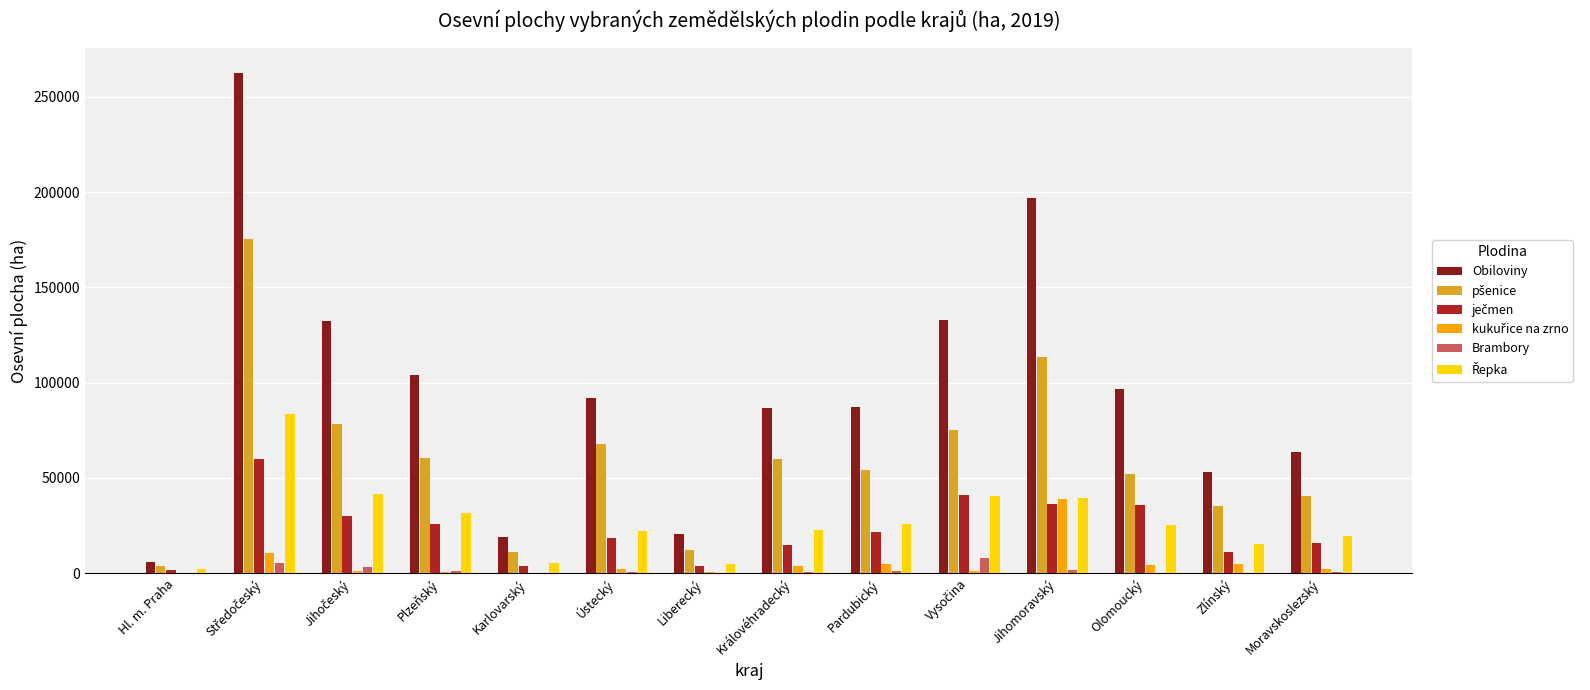

What is the maximum value shown in the chart?

262390.7